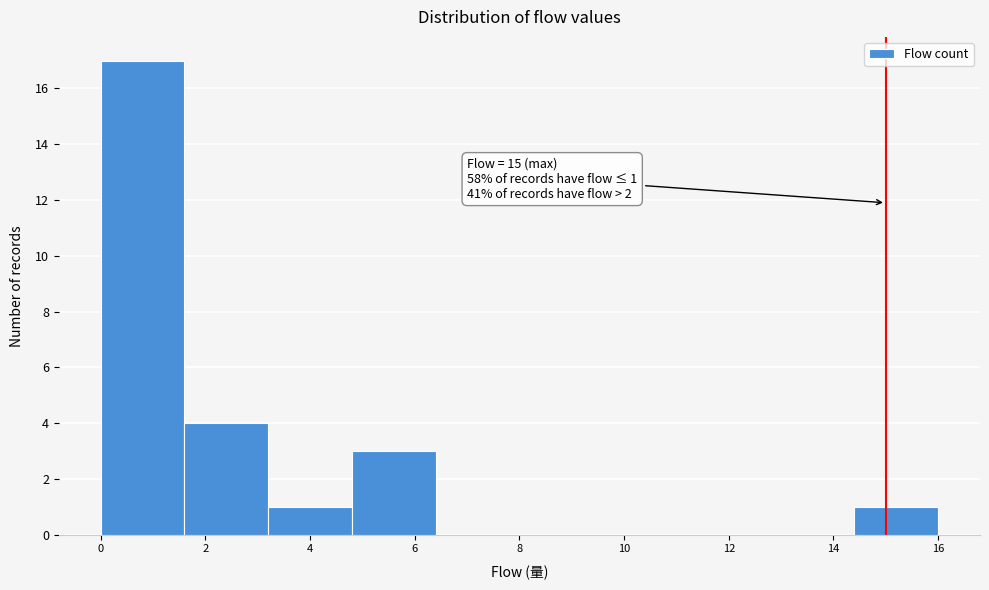

Over which range of the x-axis is the bar tallest?

0.0 to 1.6